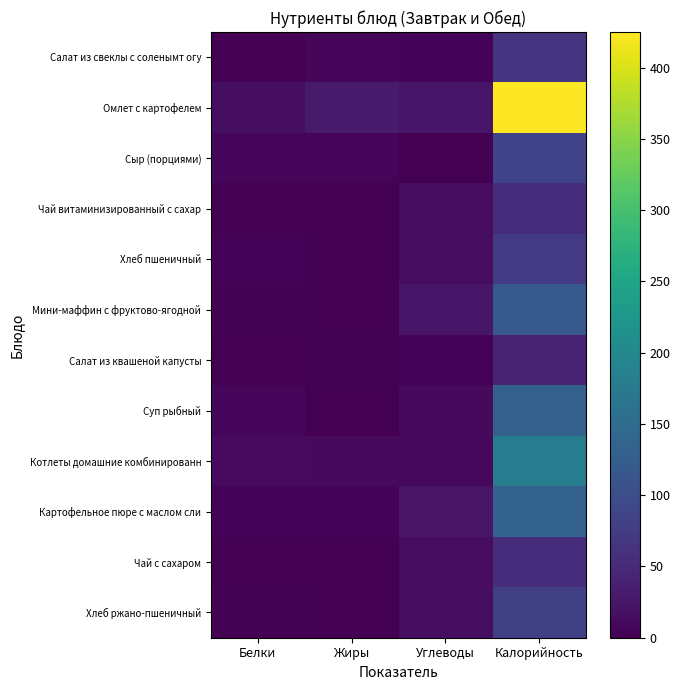

List the series in order of their peak value, highest first.

Омлет с картофелем, Котлеты домашние комбинированн, Картофельное пюре с маслом сли, Суп рыбный, Мини-маффин с фруктово-ягодной, Сыр (порциями), Хлеб ржано-пшеничный, Хлеб пшеничный, Салат из свеклы с соленымт огу, Чай витаминизированный с сахар, Чай с сахаром, Салат из квашеной капусты